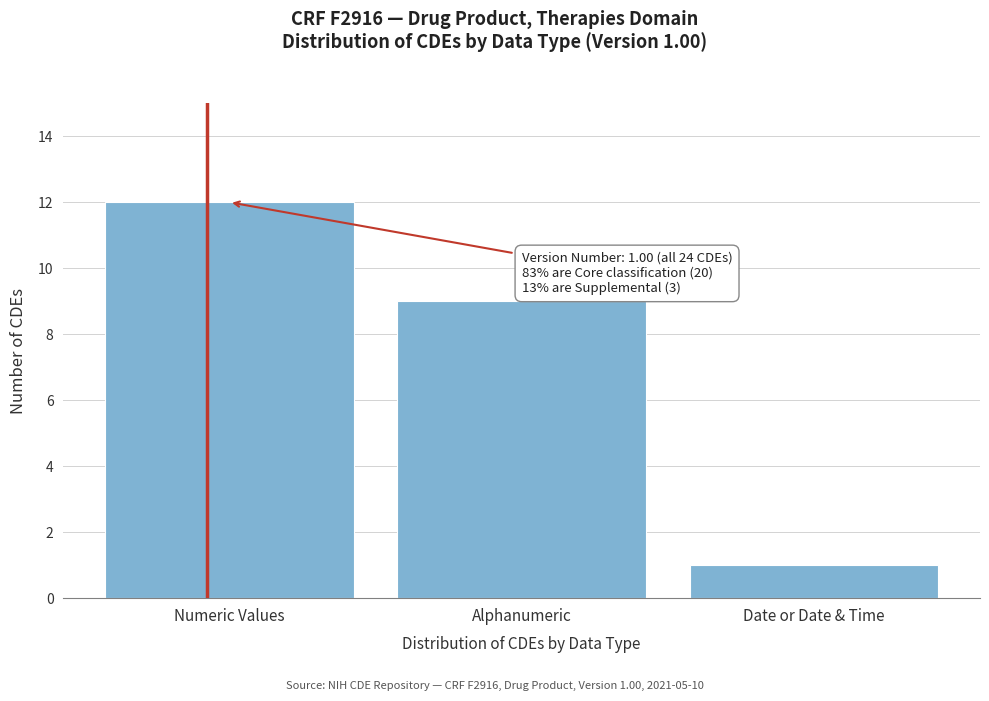

Reading left to right, what are all the values shown in this chart?

12	9	1